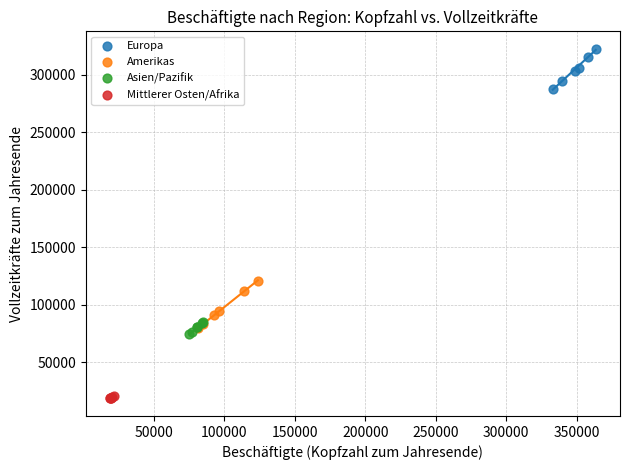

Which series contains the lowest Y value?

Mittlerer Osten/Afrika